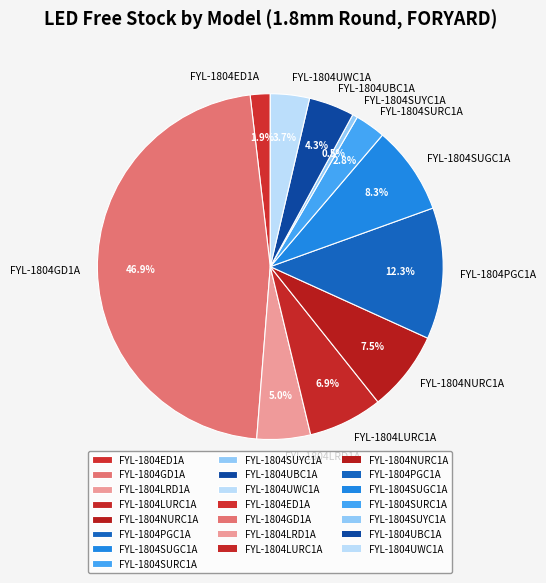

To the nearest percent, what is the combined percentage of FYL-1804LRD1A and FYL-1804ED1A?

7%